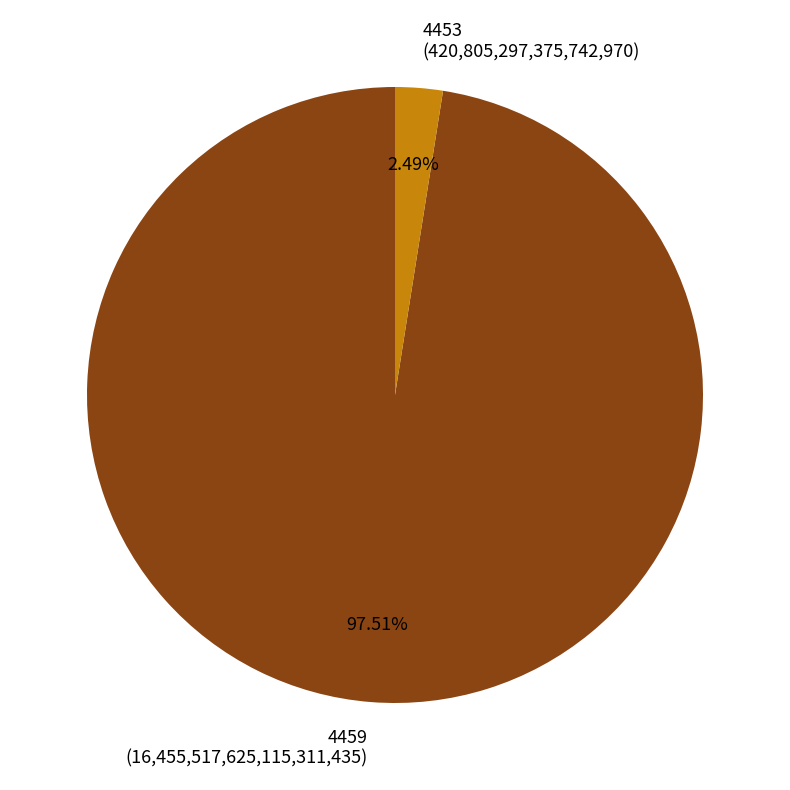

What is the largest slice in the pie chart?

4459